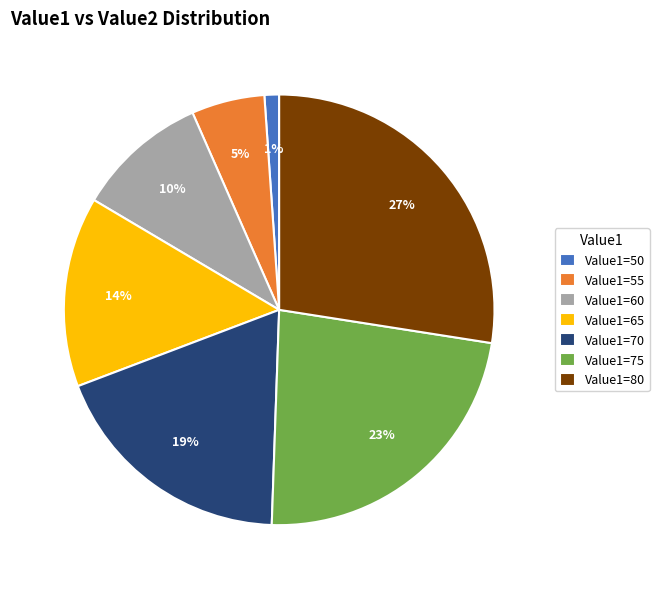

How many slices are in this pie chart?

7